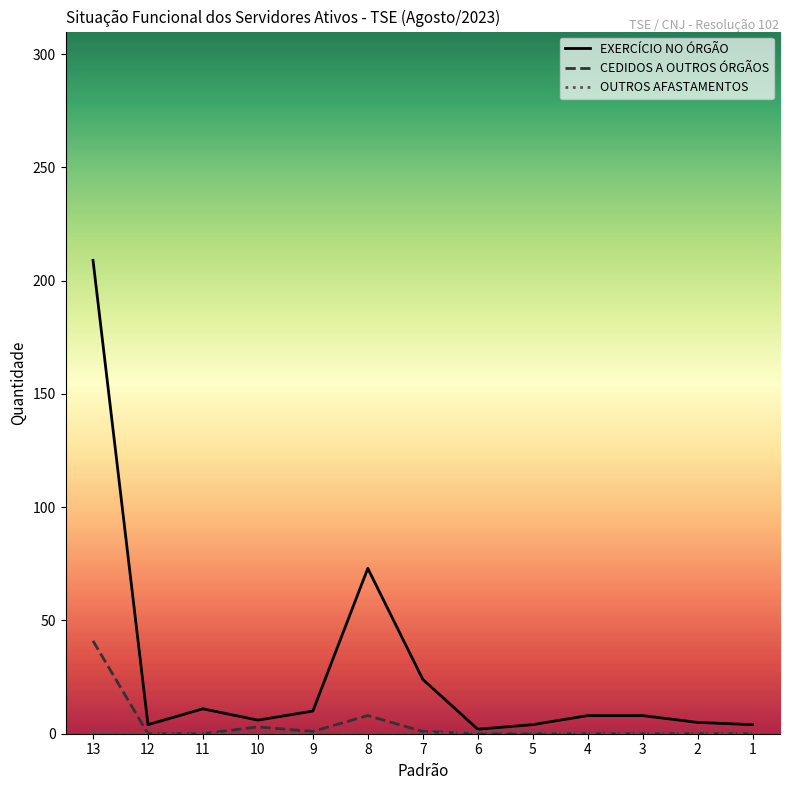

The EXERCÍCIO NO ÓRGÃO series shows 73 at 8. True or false?

True